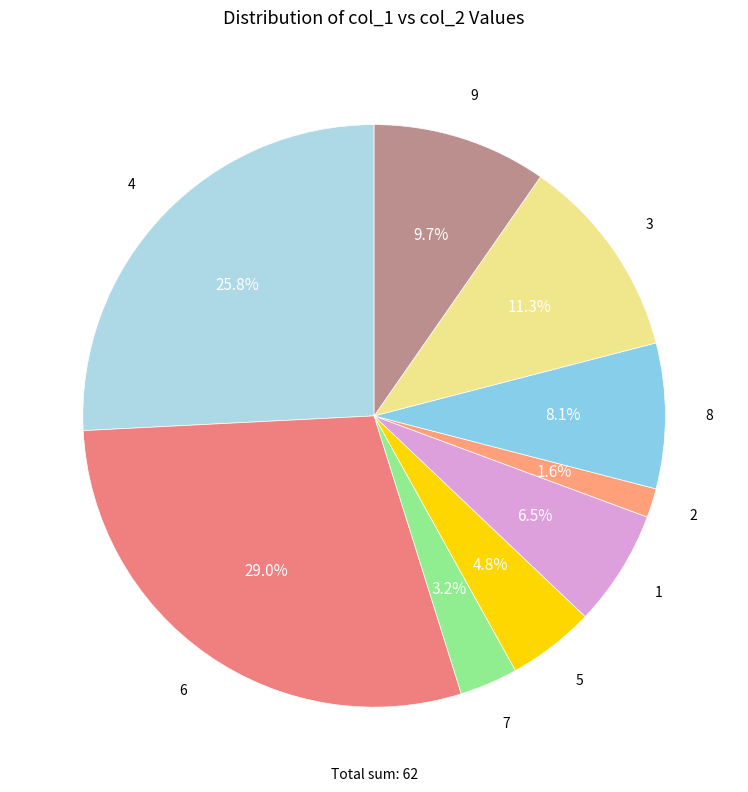

Does any single category account for the majority?

No